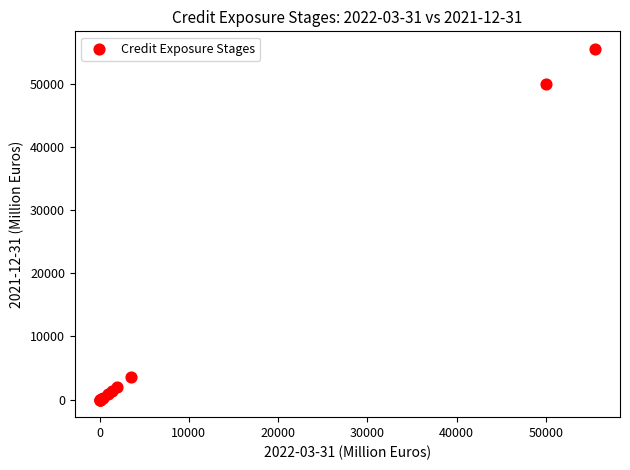

What Y value in the scatter plot is closest to 27741?

49952.2